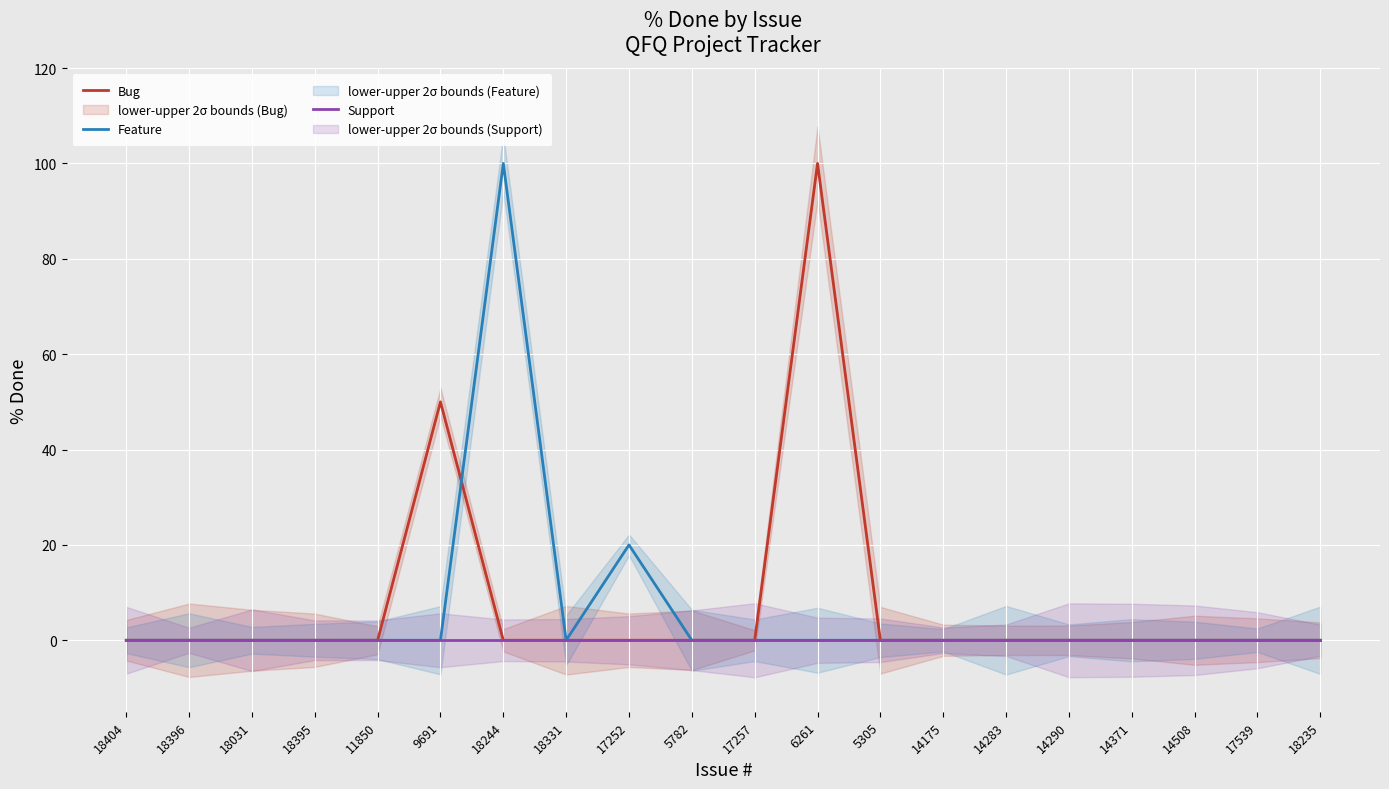

The value of Support at 14290 is 0. True or false?

True